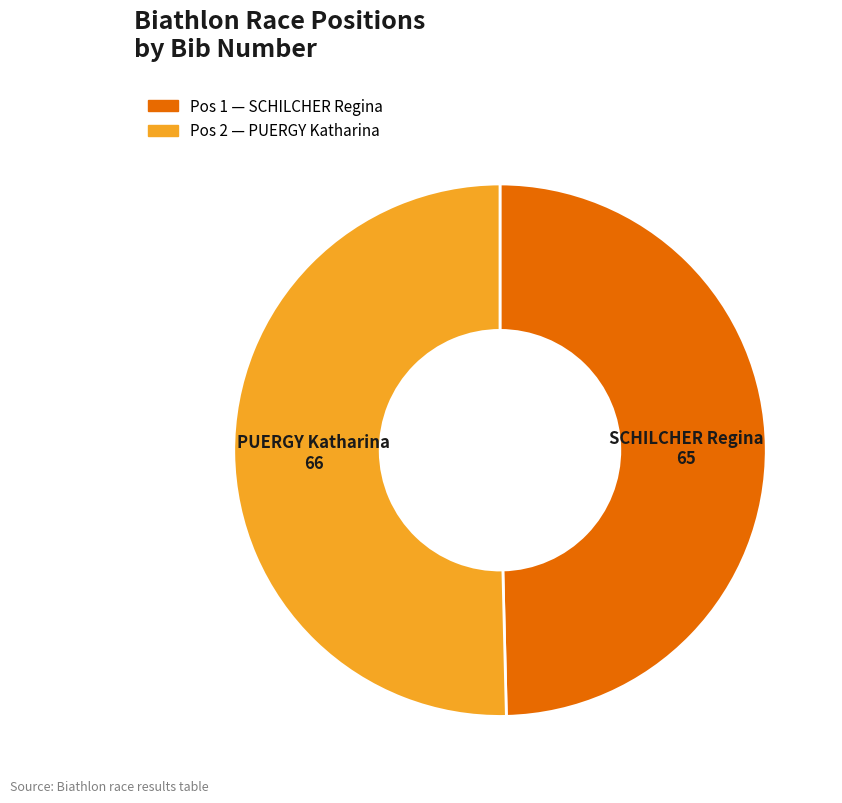

Rank the categories by value from highest to lowest.

2, 1